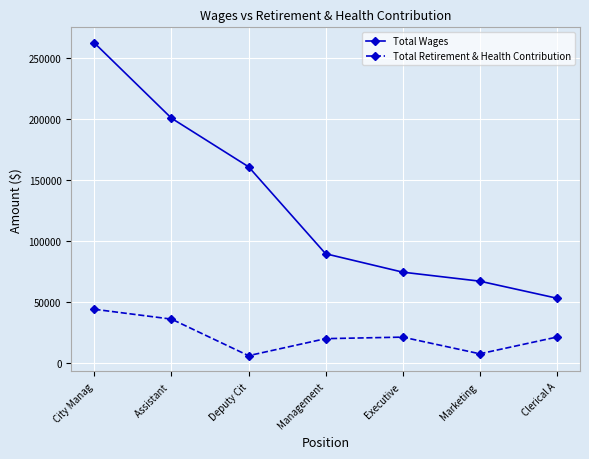

What is the difference between the Total Wages values at Management and City Manag?

172646